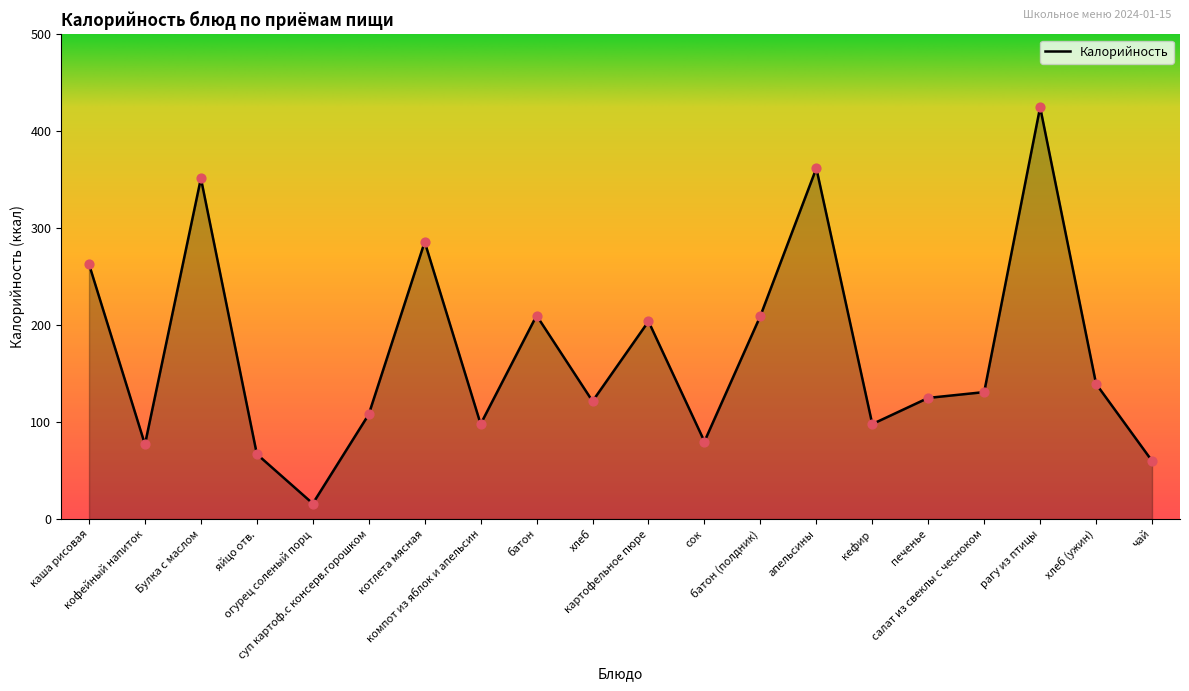

What is the change in value from суп картоф.с консерв.горошком to батон?

+102.0